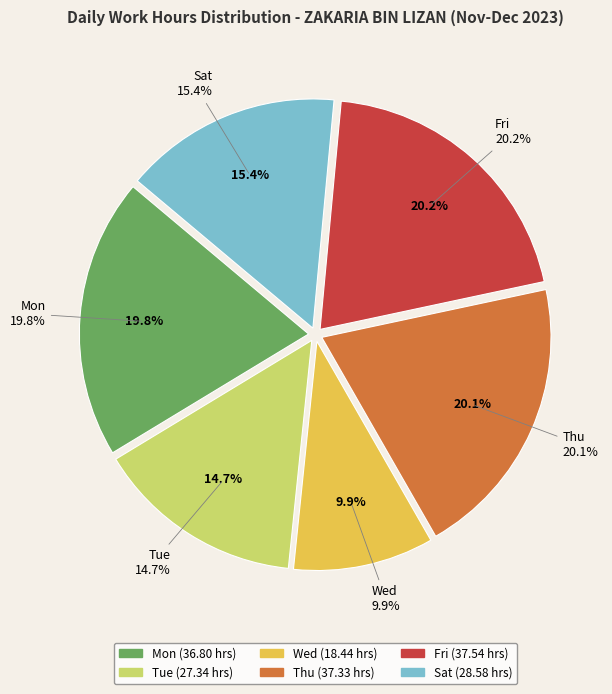

Does any single category account for the majority?

No